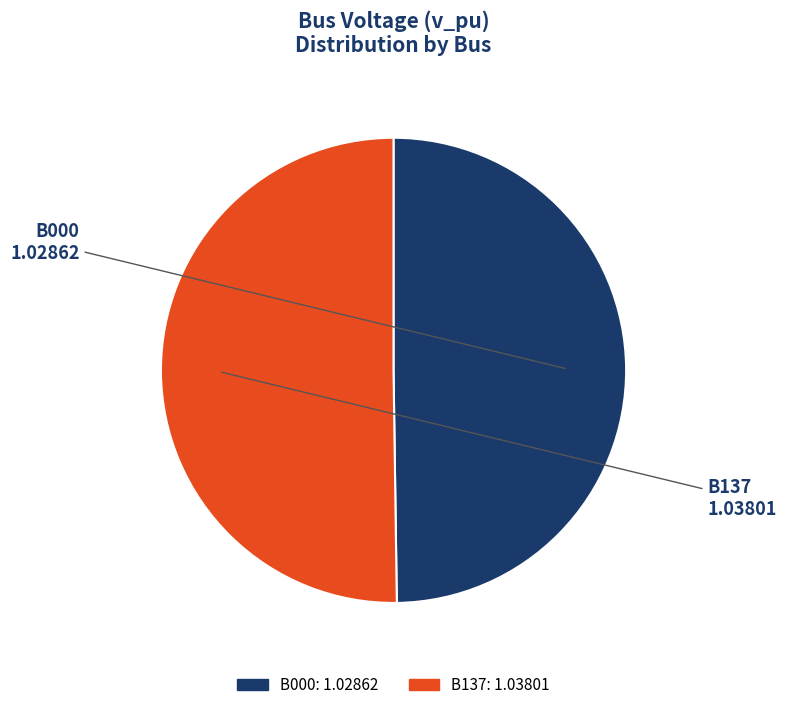

The B000 slice represents 50% of the pie. True or false?

True